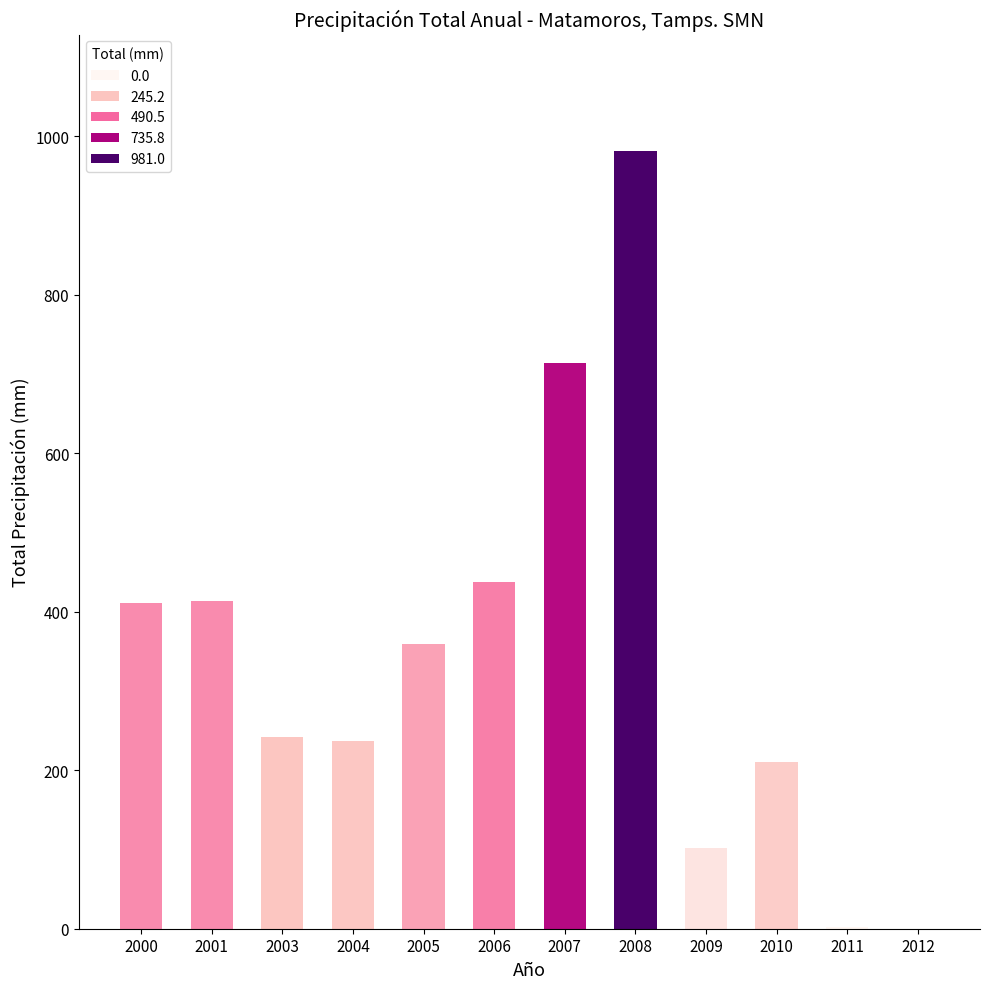

How many values exceed 358?

6